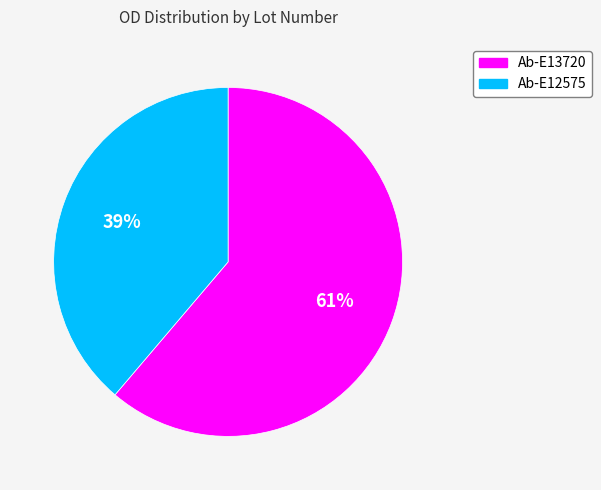

Is it true that Ab-E13720 is 61% of the pie?

True